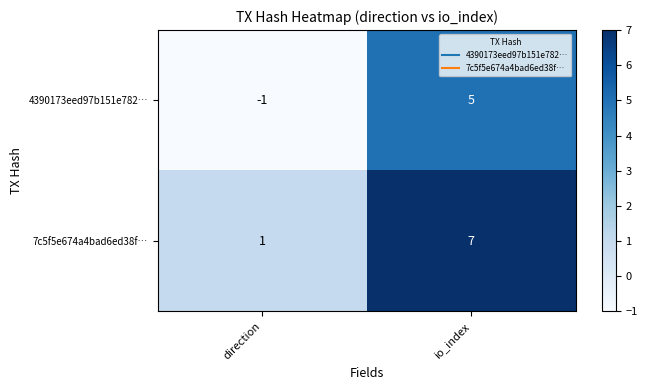

What is the sum of the 4390173eed97b151e782… values at direction and io_index?

4